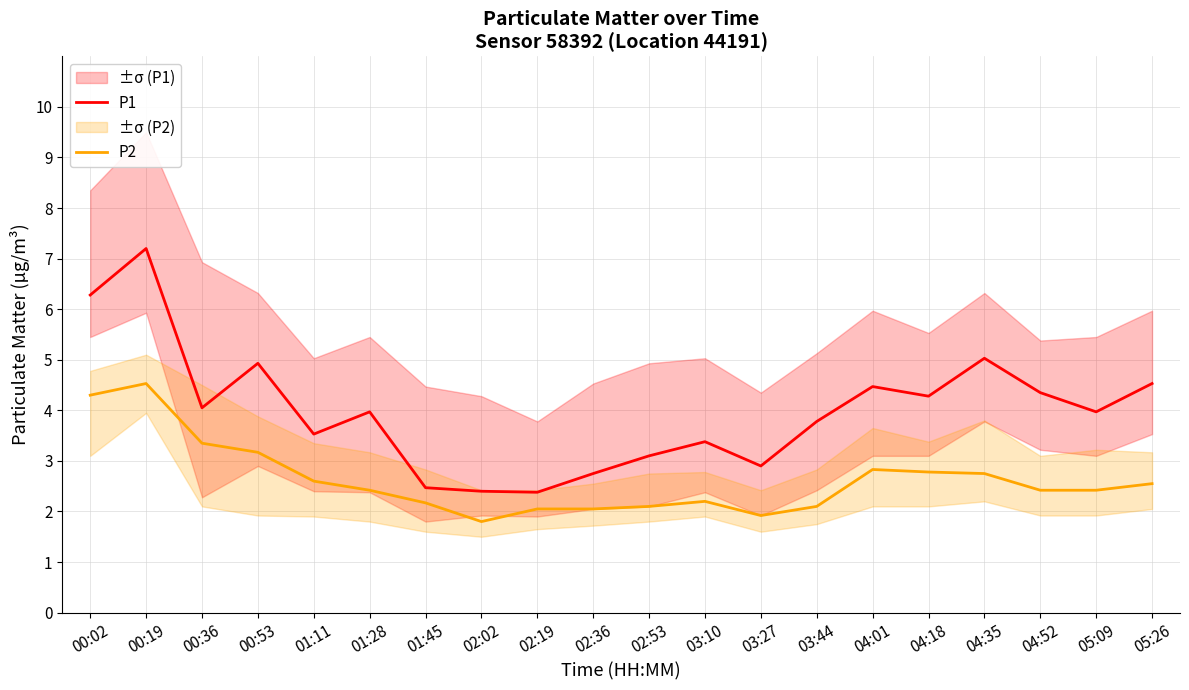

In P1, how many points are lower than both neighbors (excluding endpoints)?

6